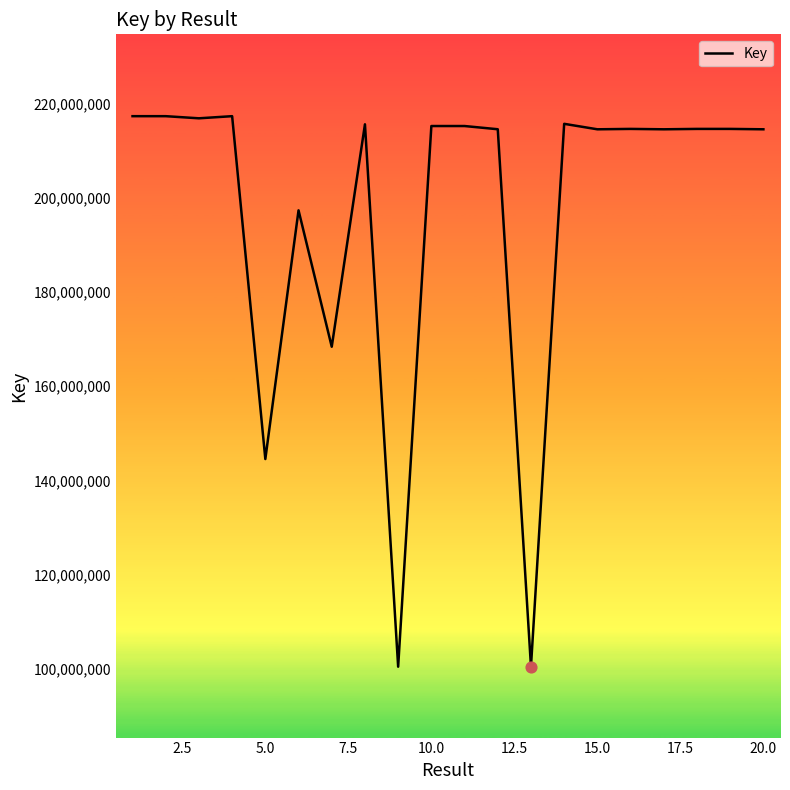

What is the difference between the maximum and minimum values?

116994382